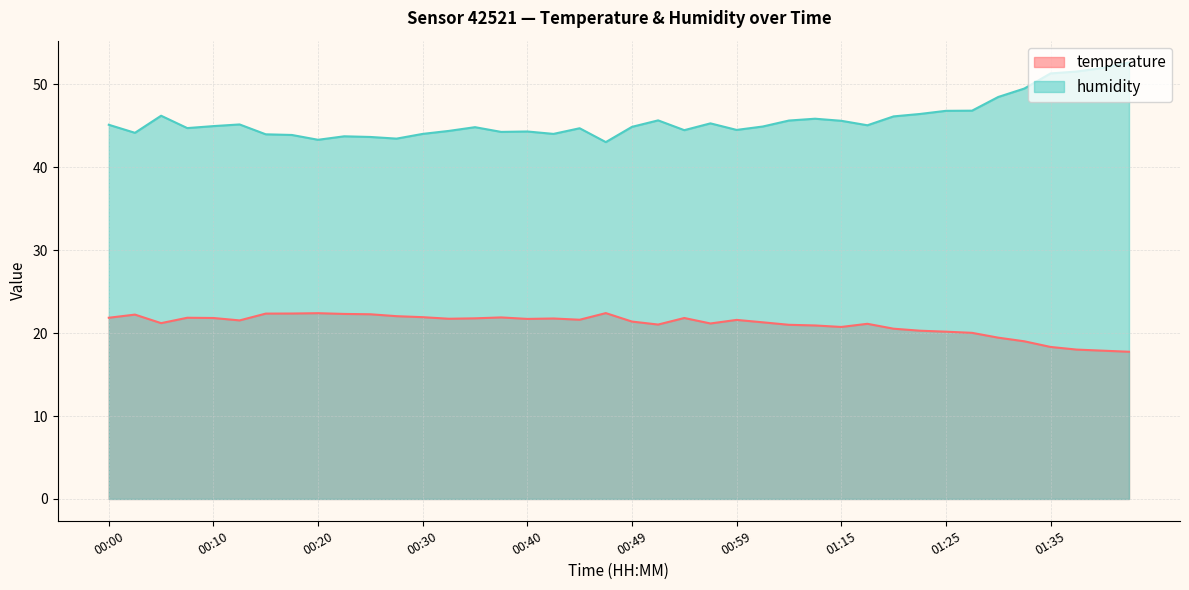

In humidity, how many points are higher than both neighbors (excluding endpoints)?

9